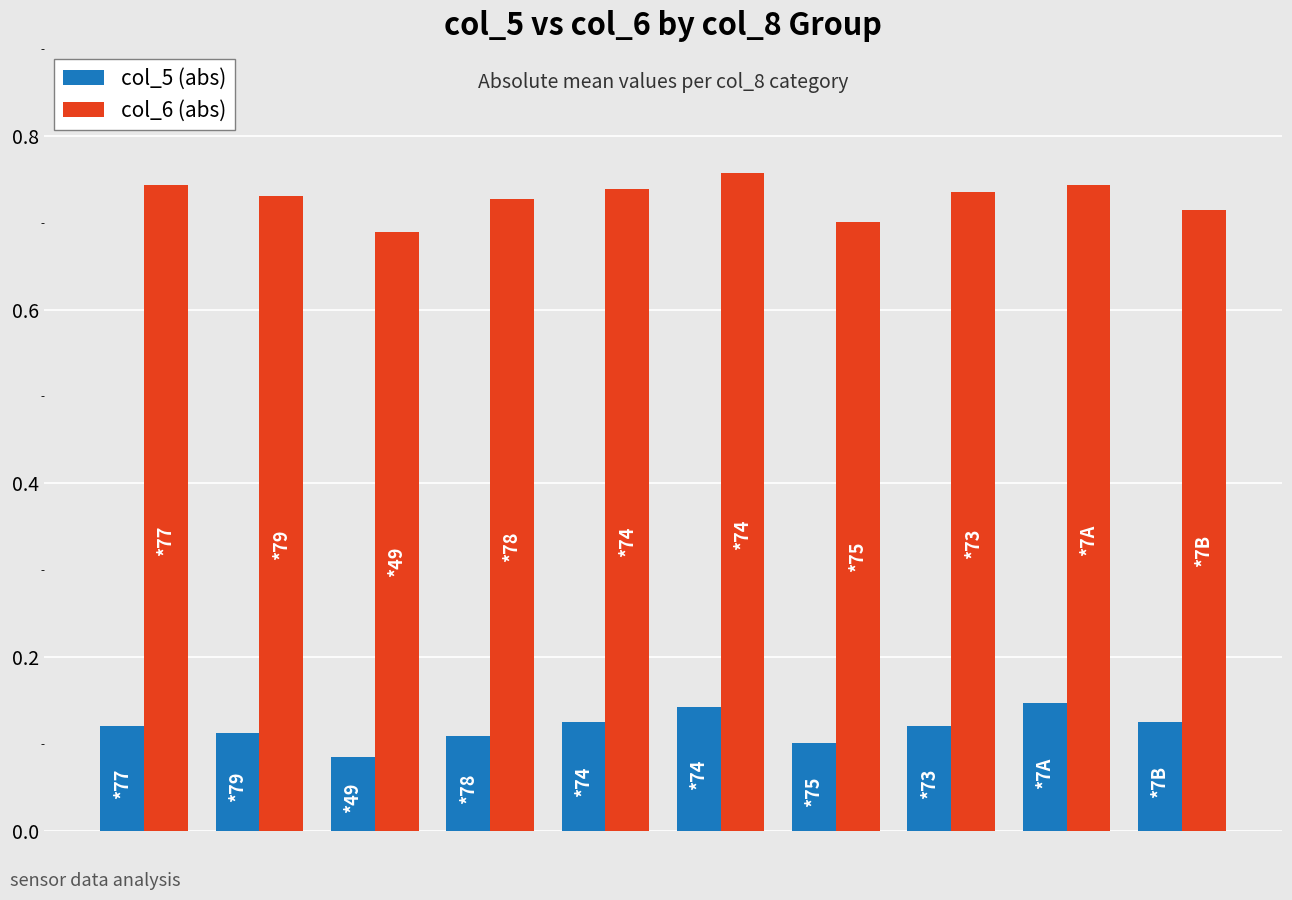

What are all the series names shown in the legend?

col_5 (abs), col_6 (abs)